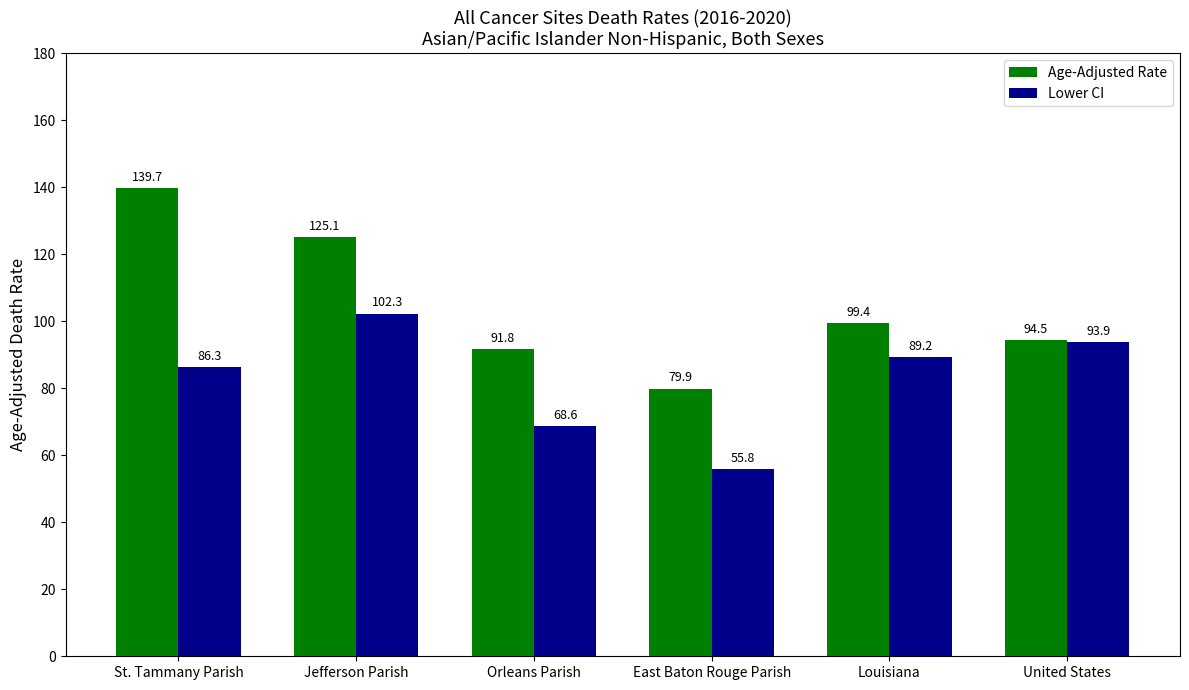

The Lower CI series shows 55.8 at East Baton Rouge Parish. True or false?

True